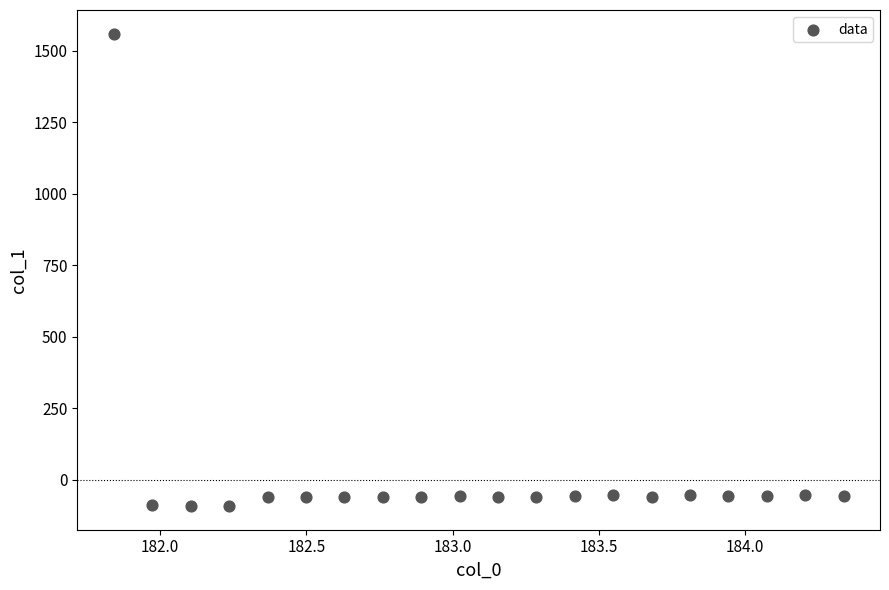

What is the range of Y values (max minus min)?

1652.7